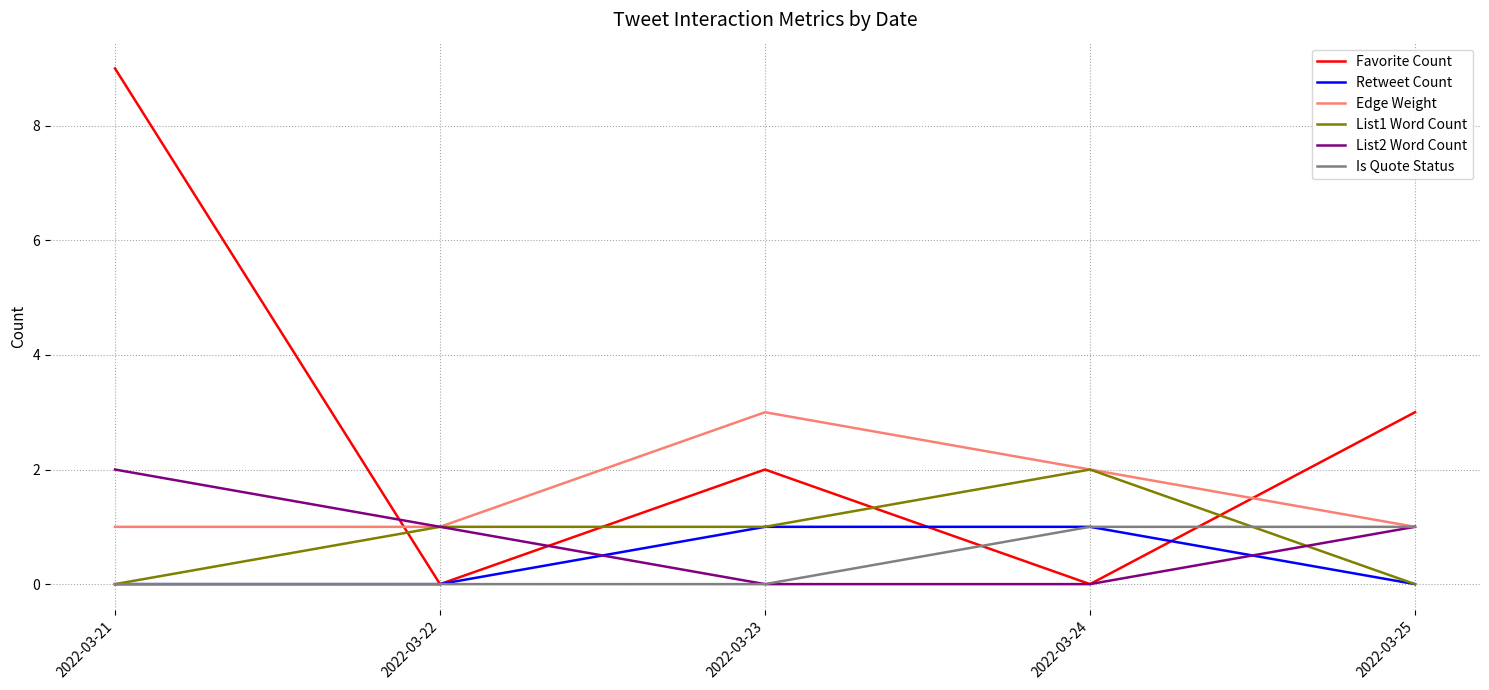

What is the maximum value for Edge Weight?

3